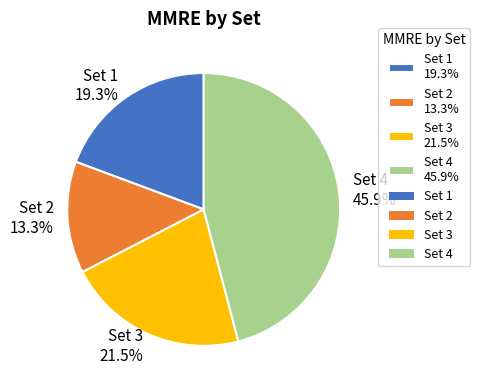

To the nearest percent, what is the combined percentage of Set 1 and Set 4?

65%